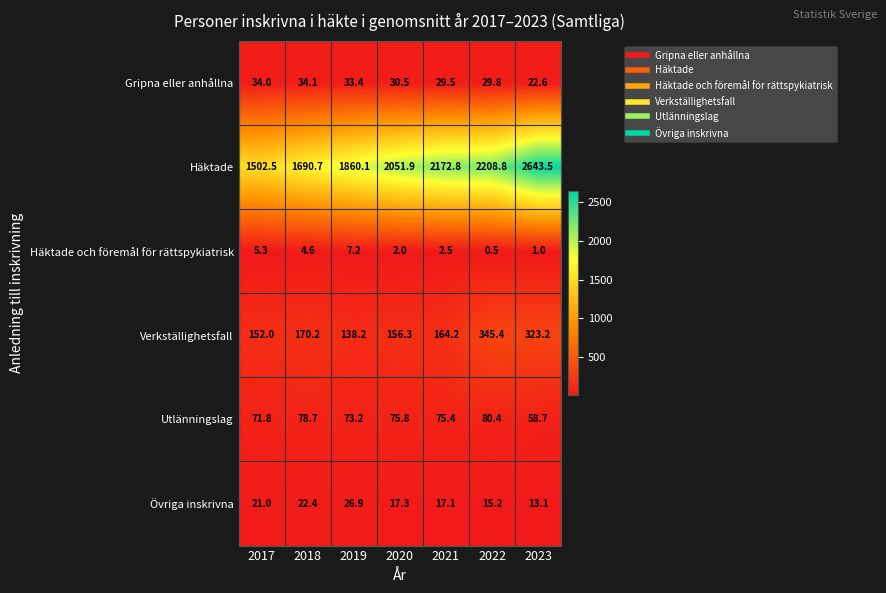

What is the difference between the Övriga inskrivna values at 2020 and 2018?

5.1